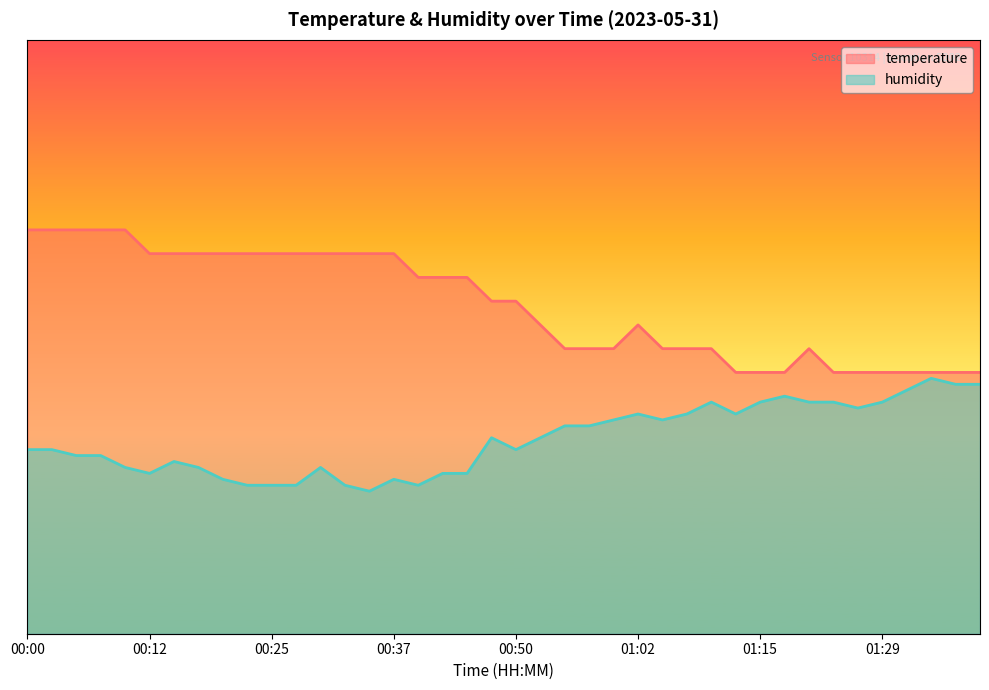

How many series are shown in this chart?

2